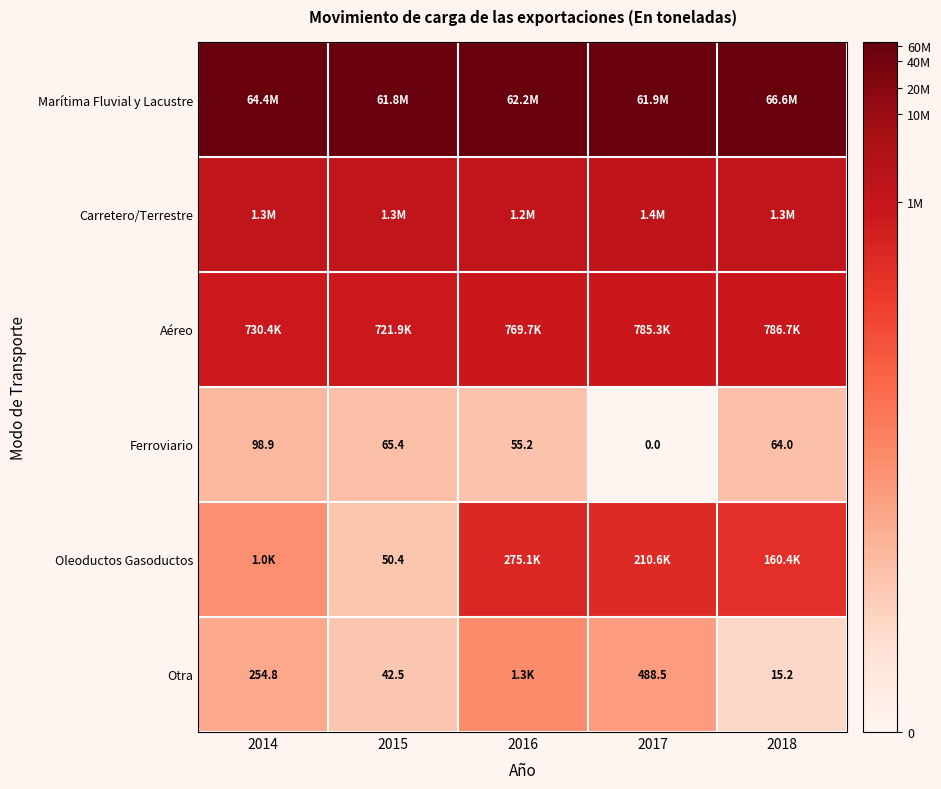

Rank the series at 2015 from lowest to highest value.

Otra, Oleoductos Gasoductos, Ferroviario, Aéreo, Carretero/Terrestre, Marítima Fluvial y Lacustre